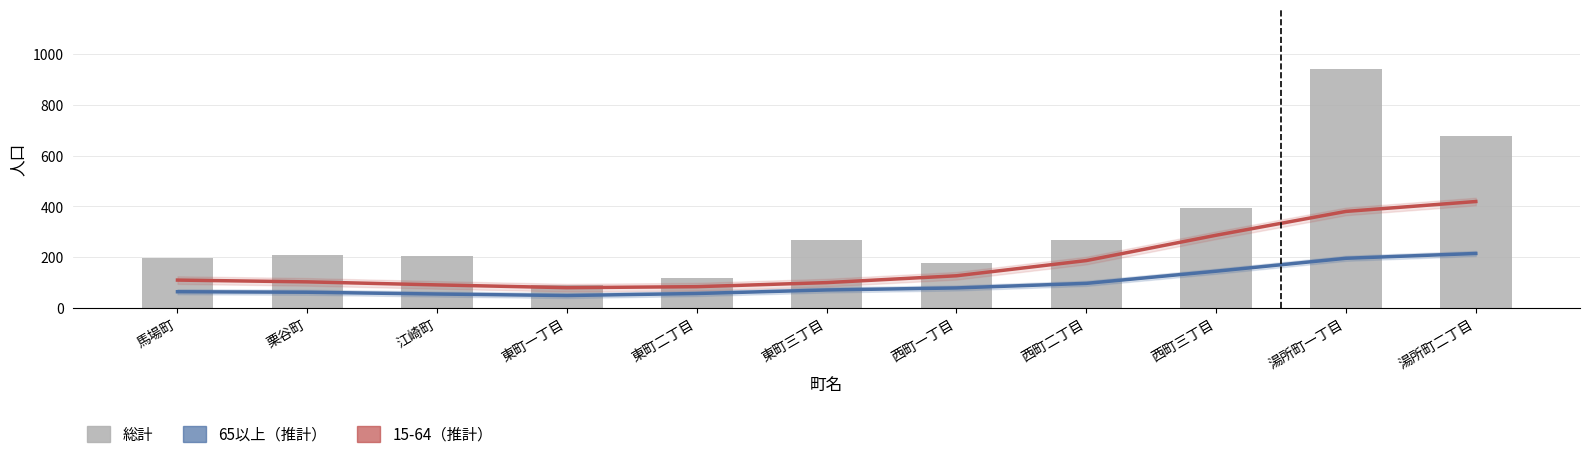

How many data points in 15-64（推計） are less than 109?

5